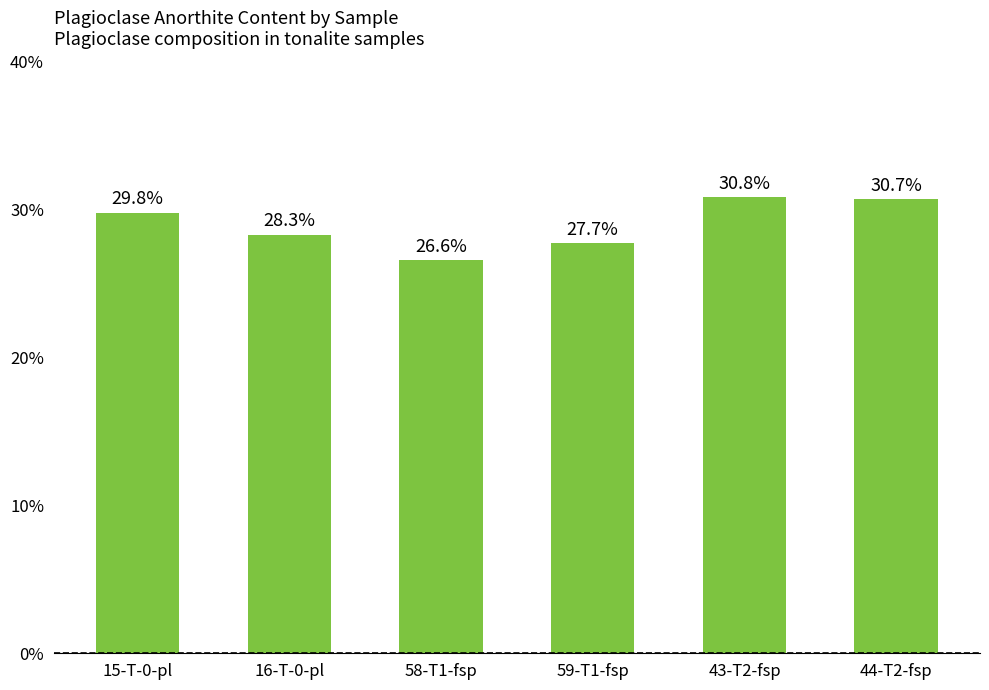

What is the difference between the second highest and second lowest values?

3.0